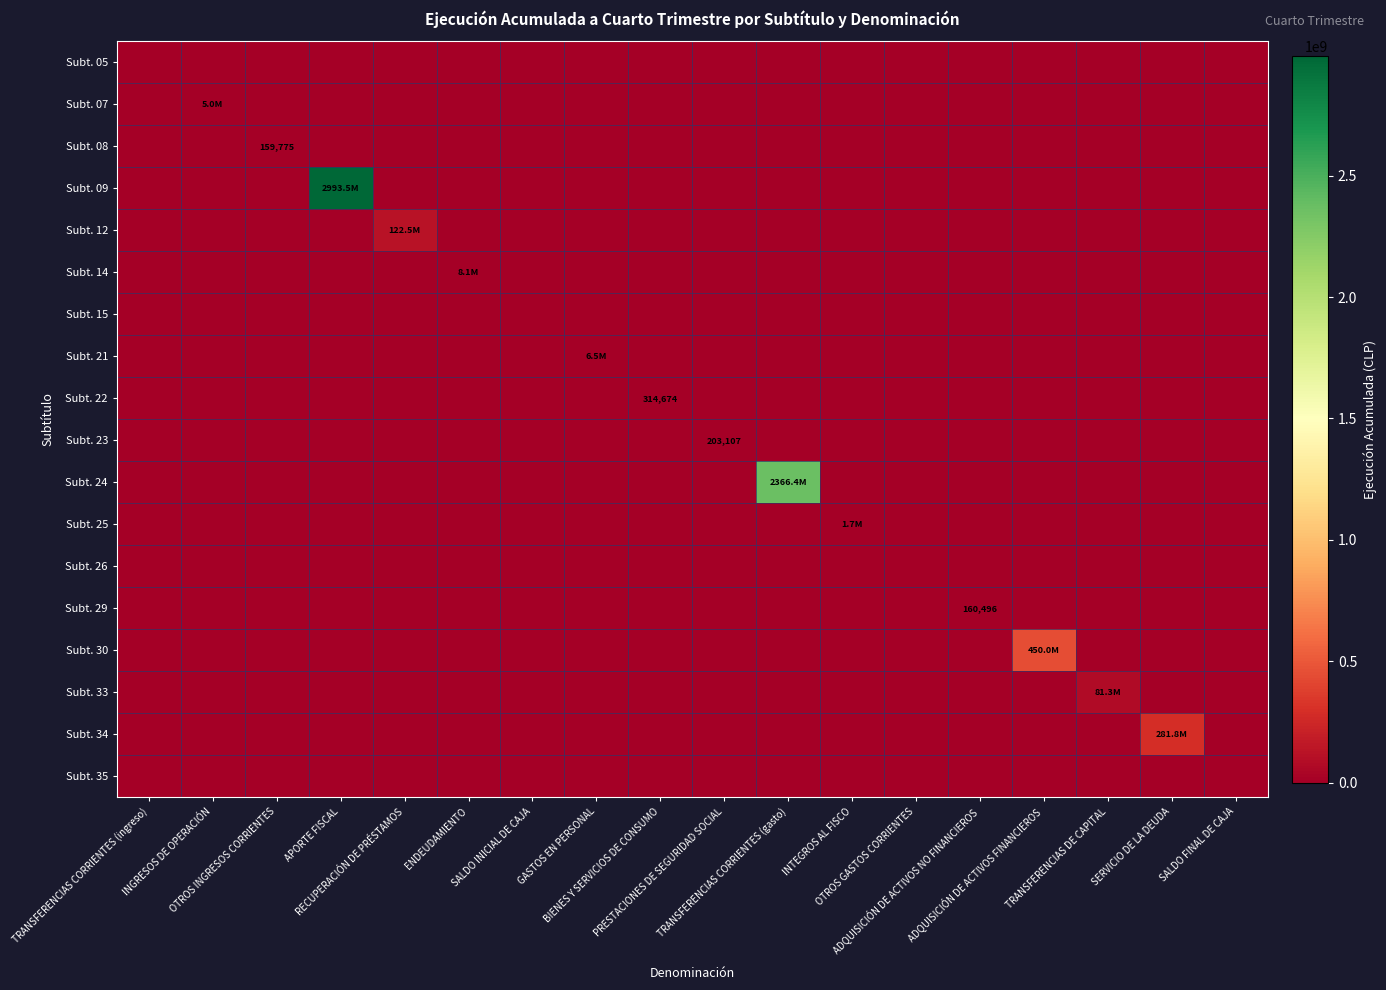

What is the sum of all Subt. 23 values?

203107